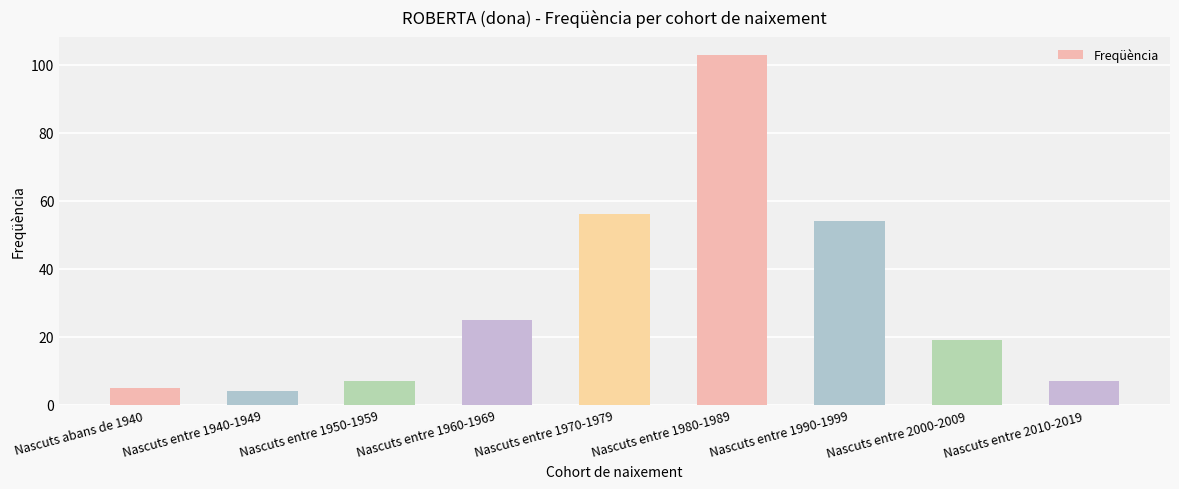

What is the average value?

31